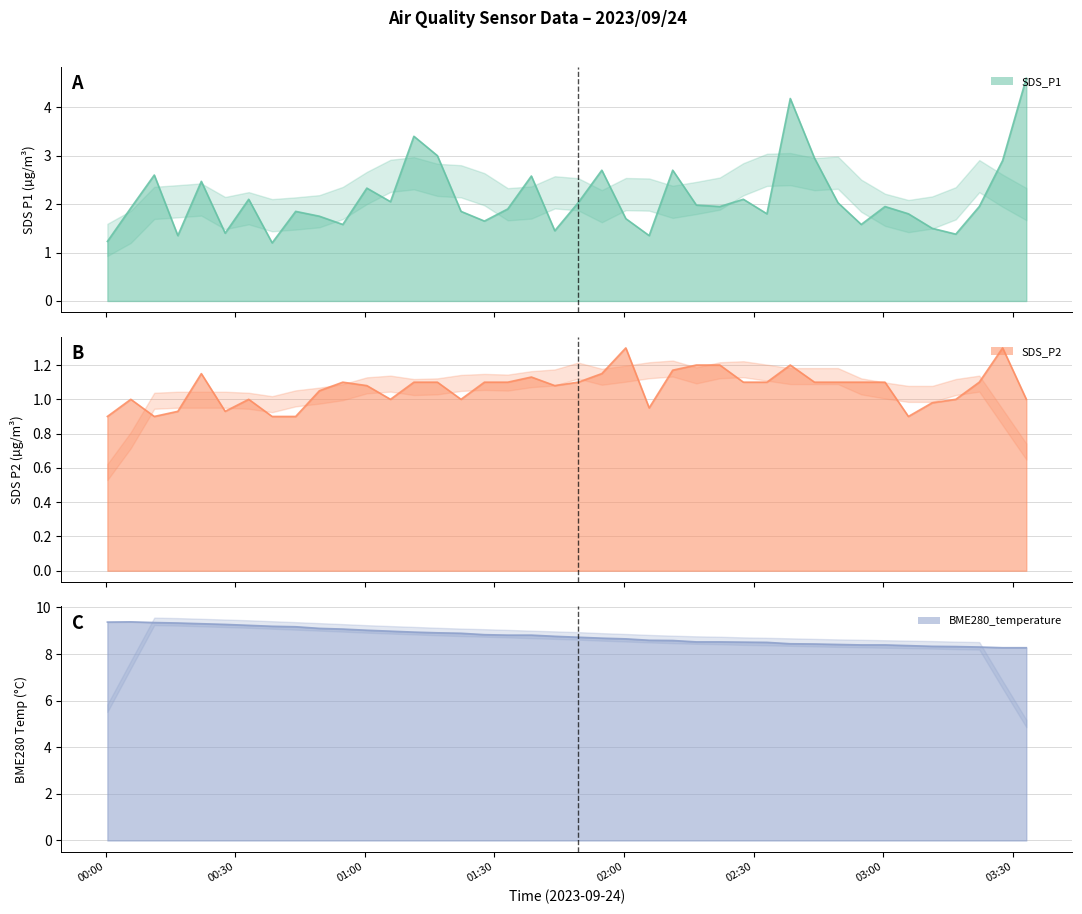

Reading left to right, list all the values displayed in this chart.

SDS_P1: 1.2	1.9	2.6	1.4	2.5	1.4	2.1	1.2	1.9	1.8	1.6	2.3	2.0	3.4	3.0	1.9	1.6	1.9	2.6	1.4	2.0	2.7	1.7	1.4	2.7	2.0	1.9	2.1	1.8	4.2	3.0	2.0	1.6	1.9	1.8	1.5	1.4	1.9	2.9	4.6
SDS_P2: 0.9	1.0	0.9	0.9	1.1	0.9	1.0	0.9	0.9	1.1	1.1	1.1	1.0	1.1	1.1	1.0	1.1	1.1	1.1	1.1	1.1	1.1	1.3	0.9	1.2	1.2	1.2	1.1	1.1	1.2	1.1	1.1	1.1	1.1	0.9	1.0	1.0	1.1	1.3	1.0
BME280_temperature: 9.4	9.4	9.3	9.3	9.3	9.3	9.2	9.2	9.2	9.1	9.1	9.0	9.0	8.9	8.9	8.9	8.8	8.8	8.8	8.8	8.7	8.7	8.7	8.6	8.6	8.5	8.5	8.5	8.5	8.4	8.4	8.4	8.4	8.4	8.4	8.3	8.3	8.3	8.3	8.3